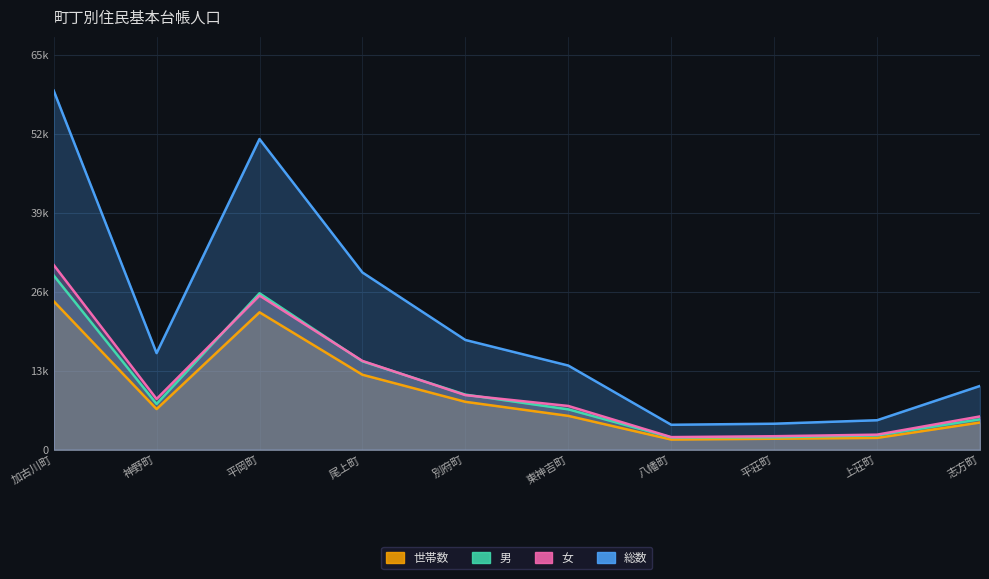

Read the 男 value at 東神吉町.

6746